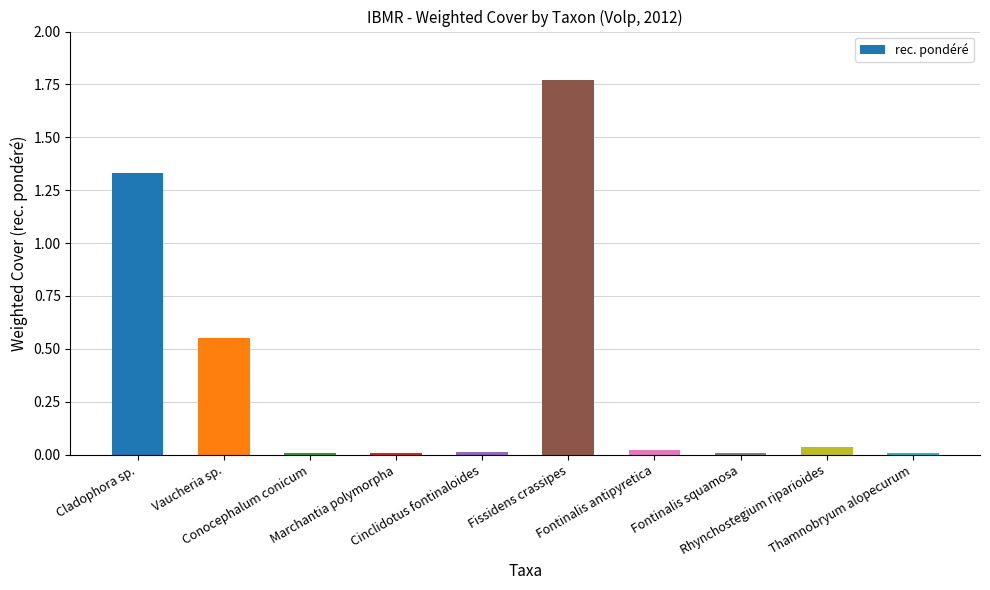

Which label corresponds to the largest value in the chart?

Fissidens crassipes